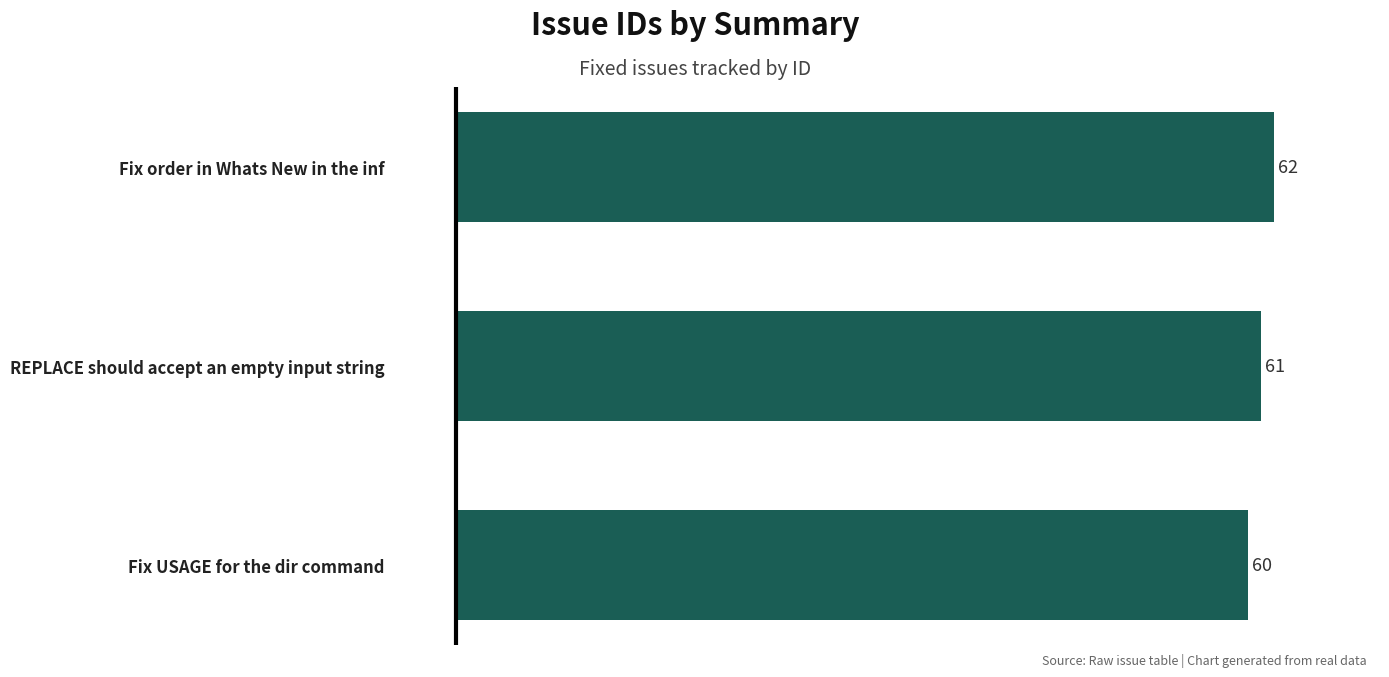

What is the greatest value displayed?

62